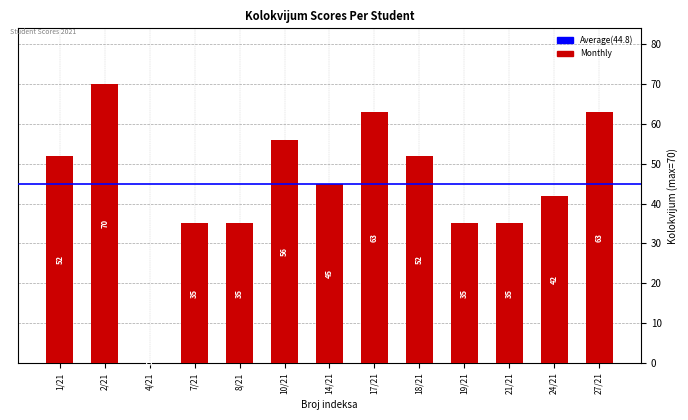

How many categories are shown in the chart?

13